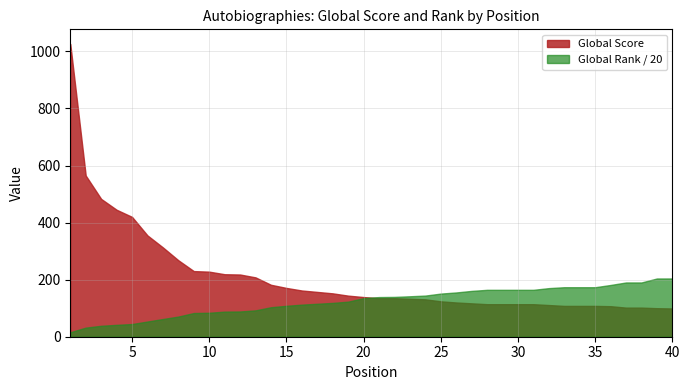

Rank the series by their maximum value, from highest to lowest.

Global Score, Global Rank / 20